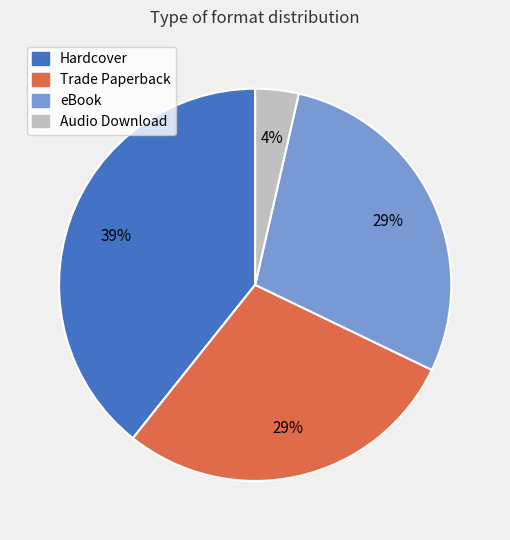

What percentage is the Hardcover slice, to the nearest percent?

39%